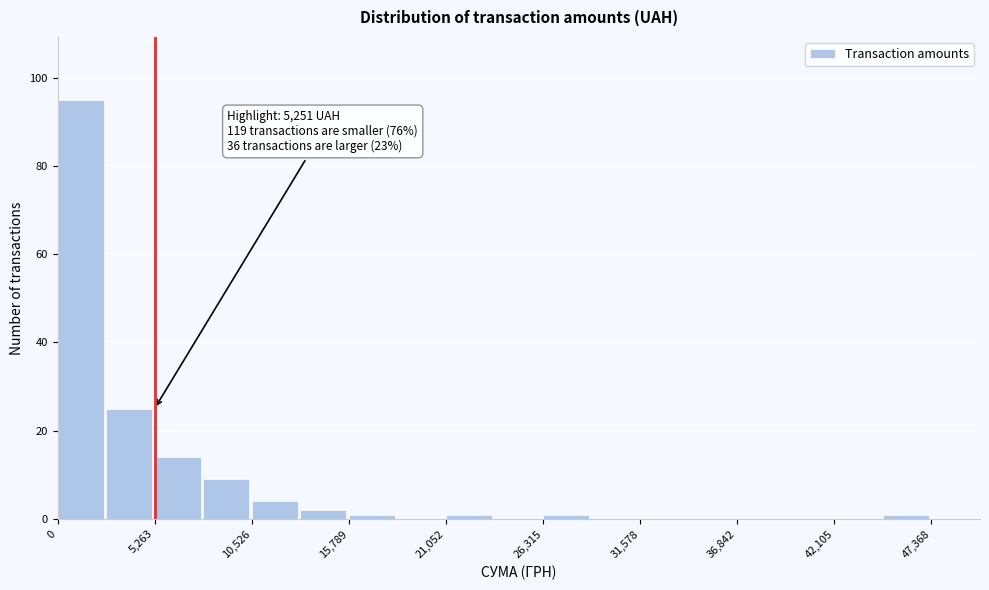

Read against the x-axis, roughly where is the centre of the tallest bar?

1000